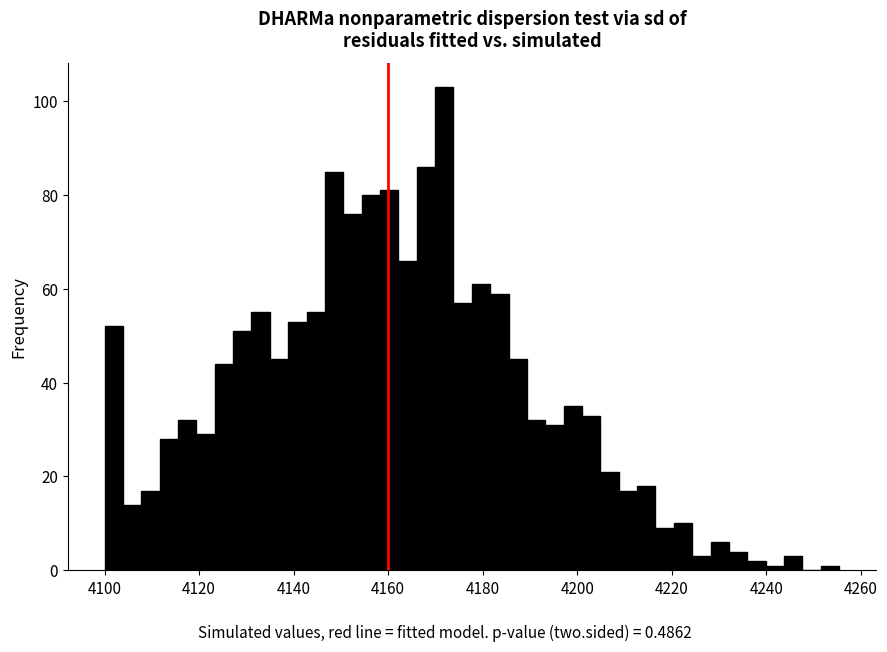

Around what value on the x-axis is the tallest bar? Give the approximate position of its centre, as read against the axis.

4172